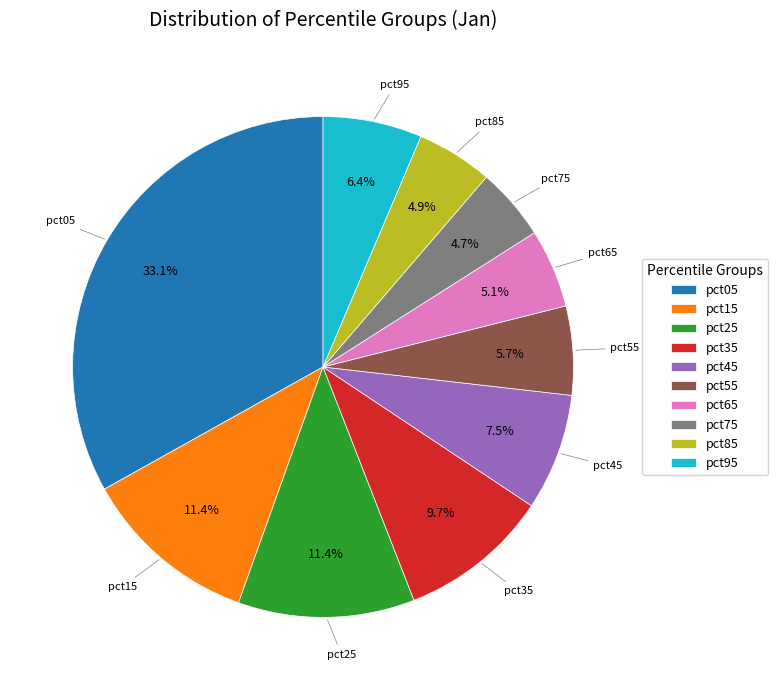

To the nearest percent, what is the average slice percentage?

10%